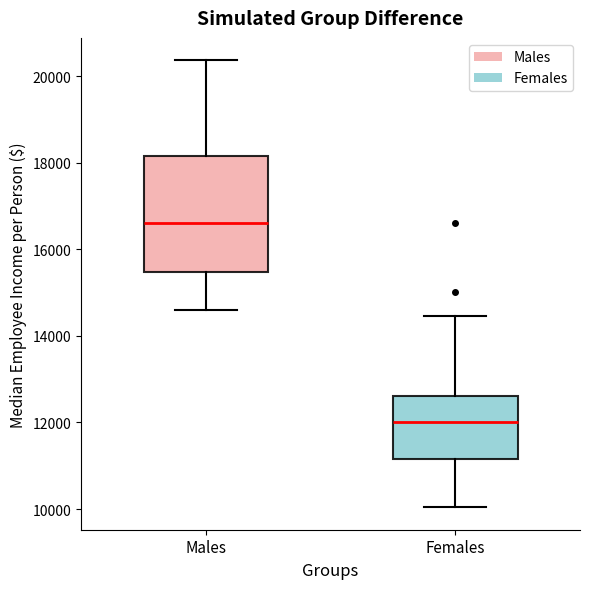

Comparing the boxes themselves (not the whiskers), which one is the tallest?

Males